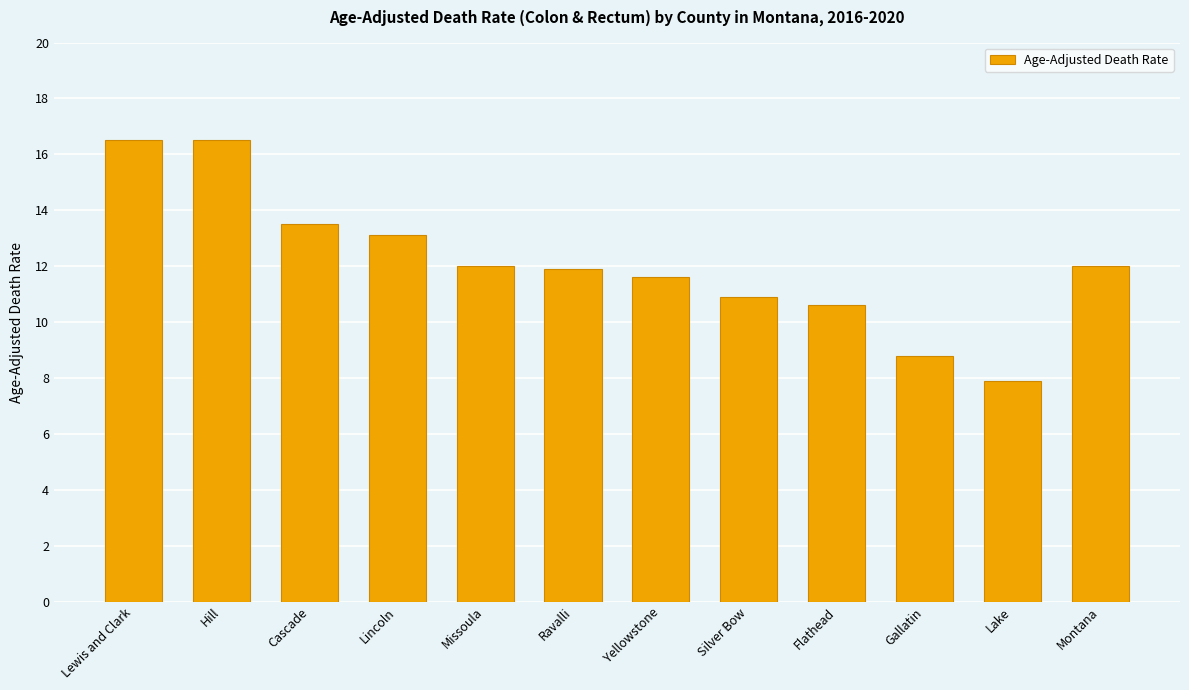

Reading left to right, extract all data points from this chart.

16.5	16.5	13.5	13.1	12.0	11.9	11.6	10.9	10.6	8.8	7.9	12.0